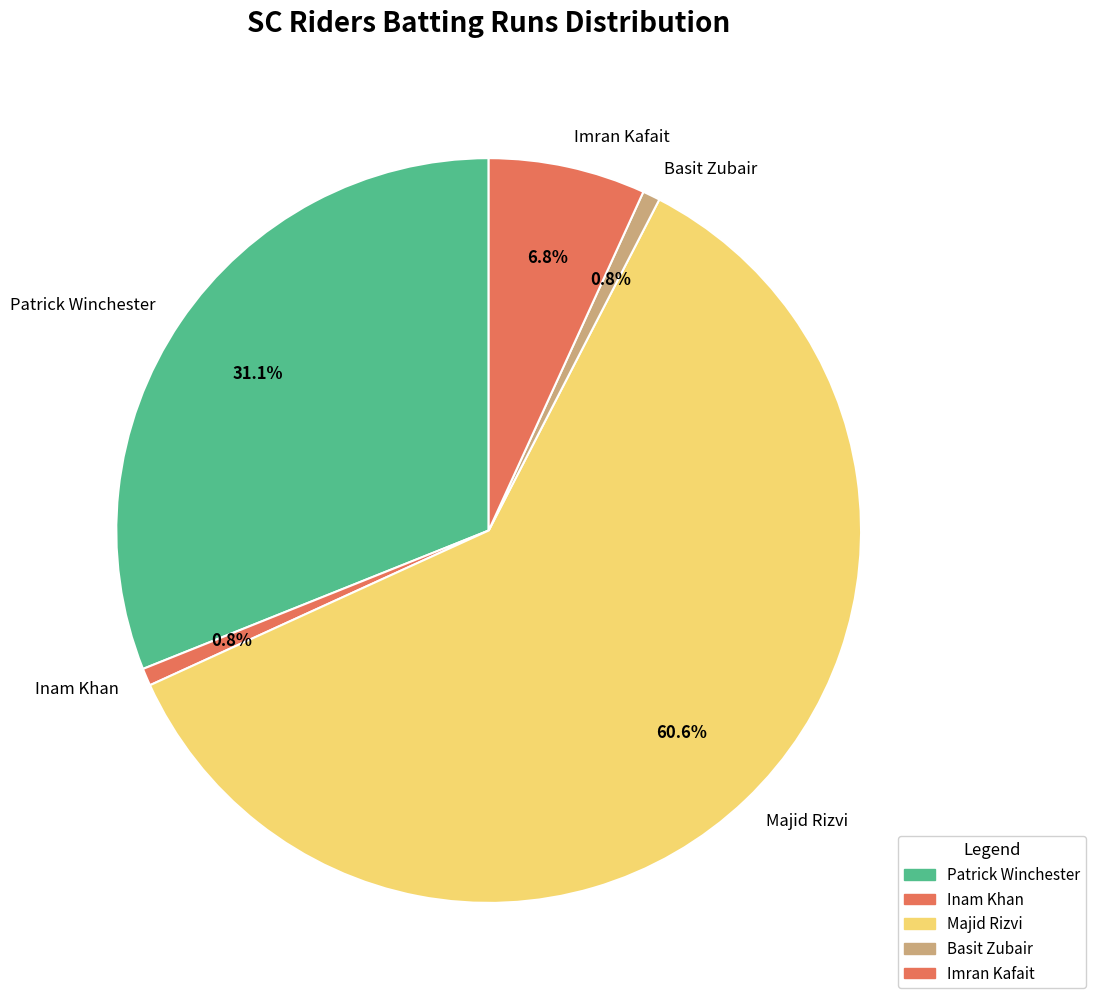

To the nearest percent, what portion does Inam Khan represent?

1%